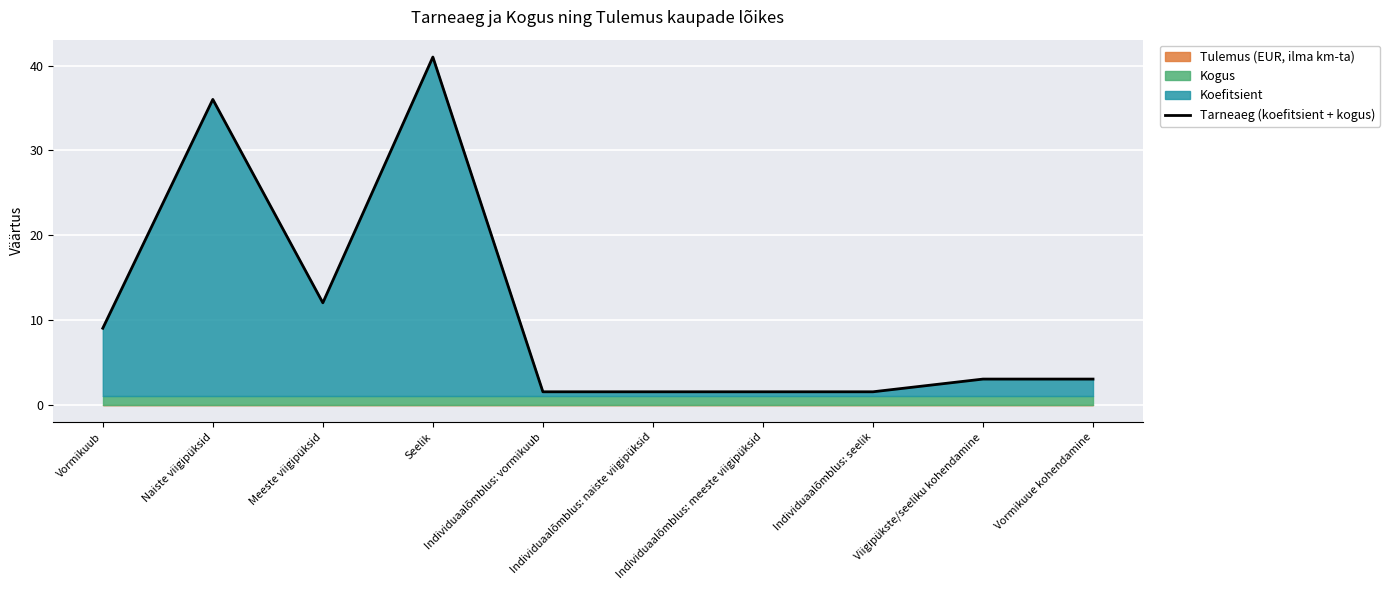

How many interior local valleys (lower than both neighbors) does the data have?

1